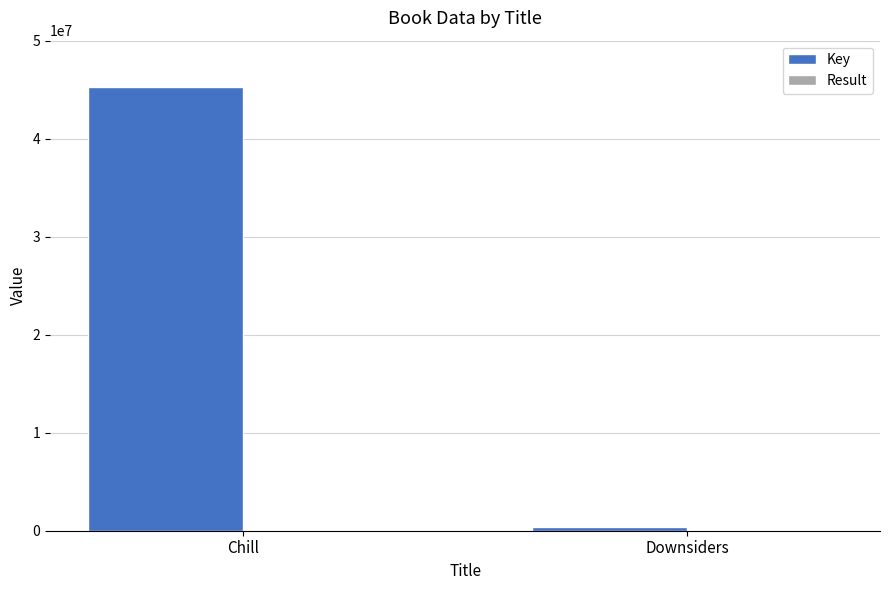

Which series changed the most between Chill and Downsiders?

Key